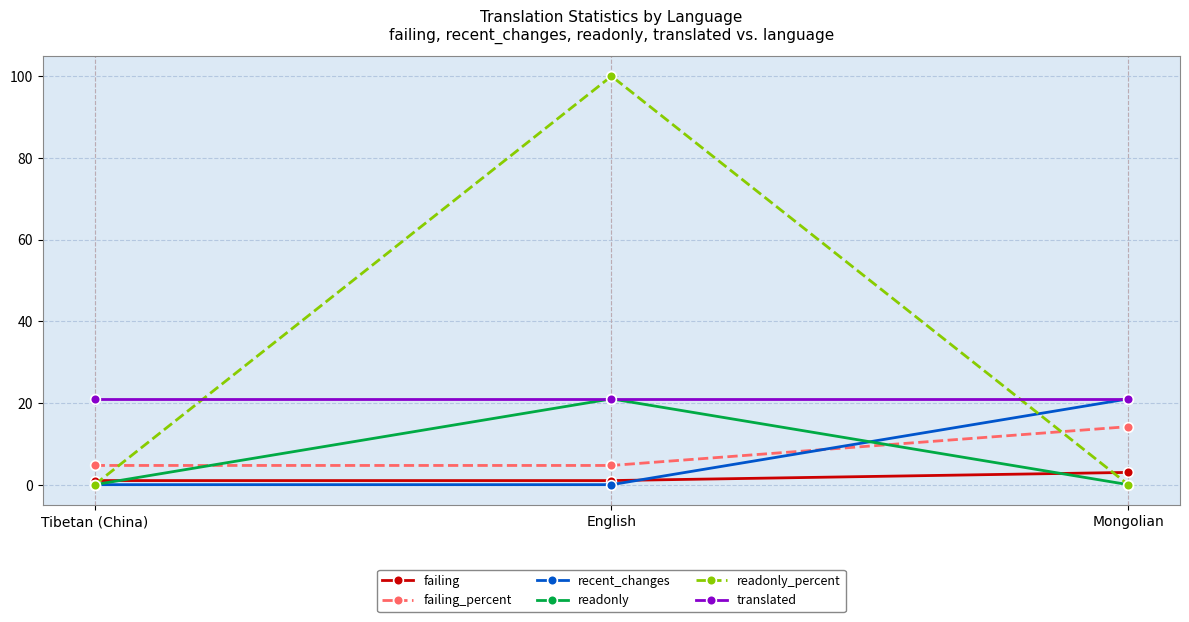

Between Tibetan (China) and English, which series saw the biggest shift?

readonly_percent